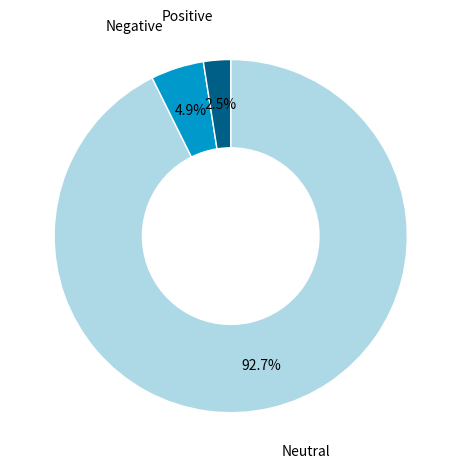

Is there a majority slice in this chart?

Yes